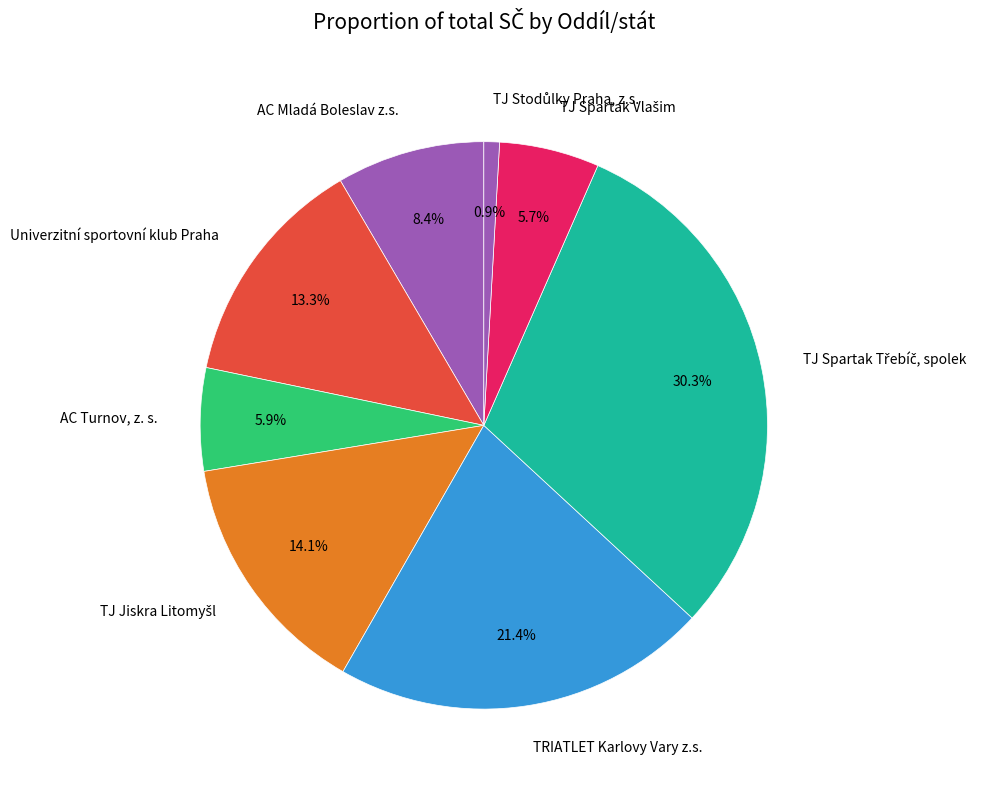

Does AC Mladá Boleslav z.s. account for over 50% of the chart?

No